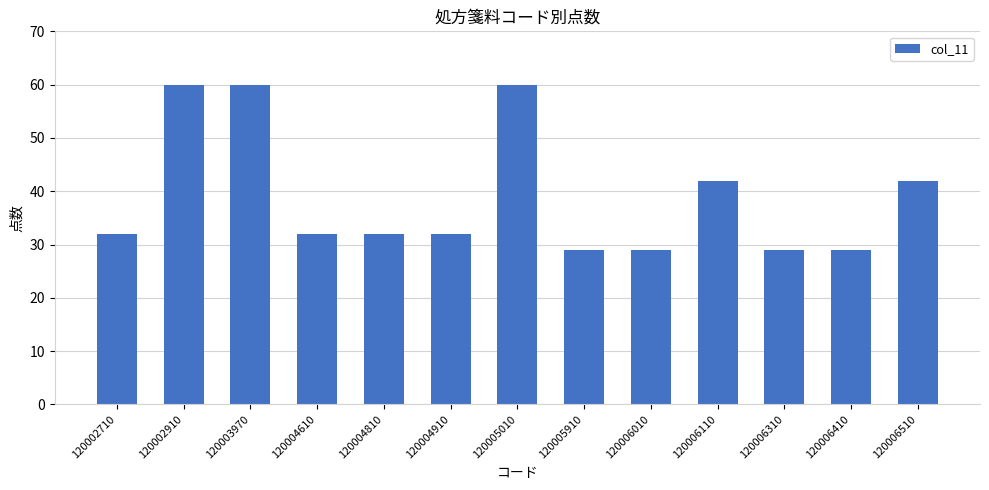

What is the difference between the maximum and second lowest values?

31